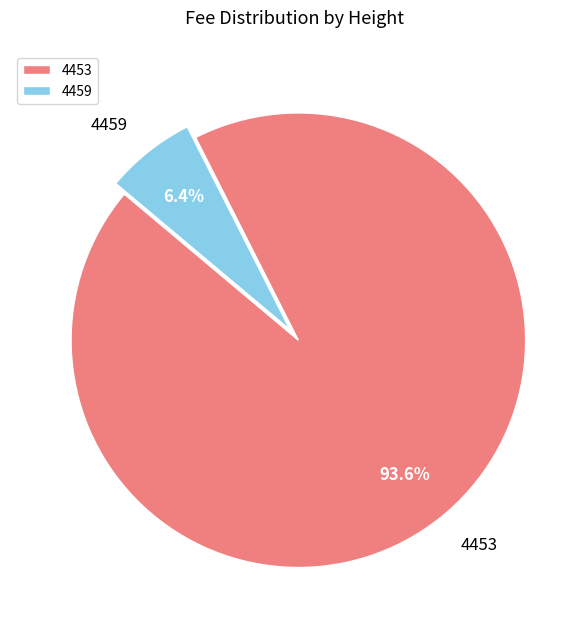

Which slice is the smallest?

4459